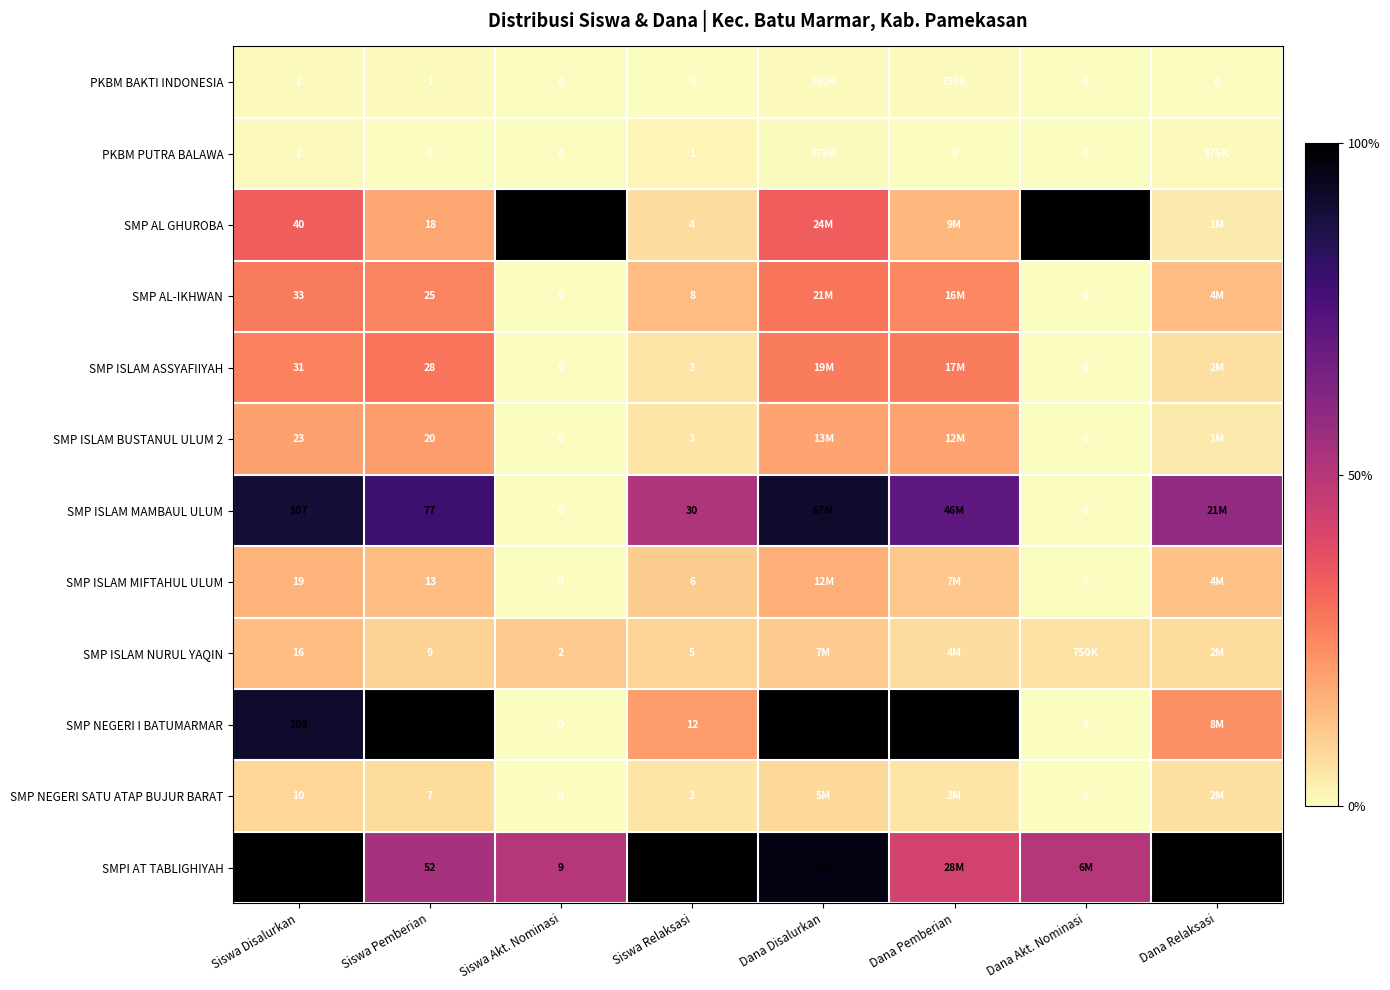

Is the value of SMP ISLAM BUSTANUL ULUM 2 at Siswa Pemberian greater than the value of SMP AL GHUROBA at Siswa Akt. Nominasi?

Yes